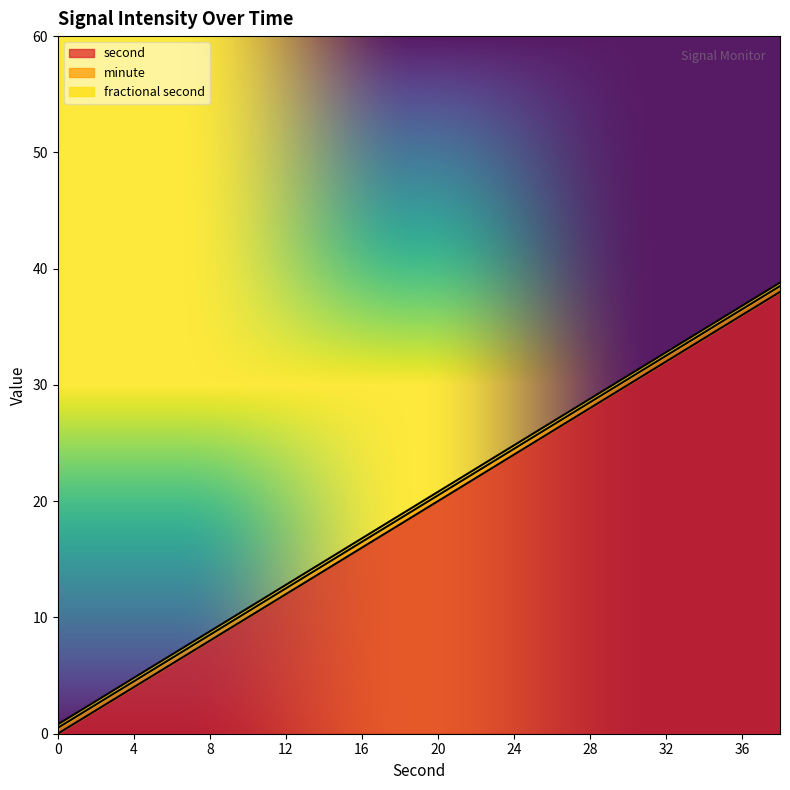

At how many categories does at least one series exceed 21?

9